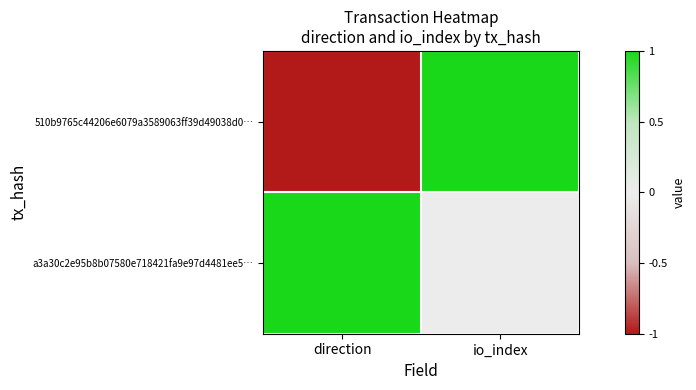

At how many categories does at least one series exceed 0?

2